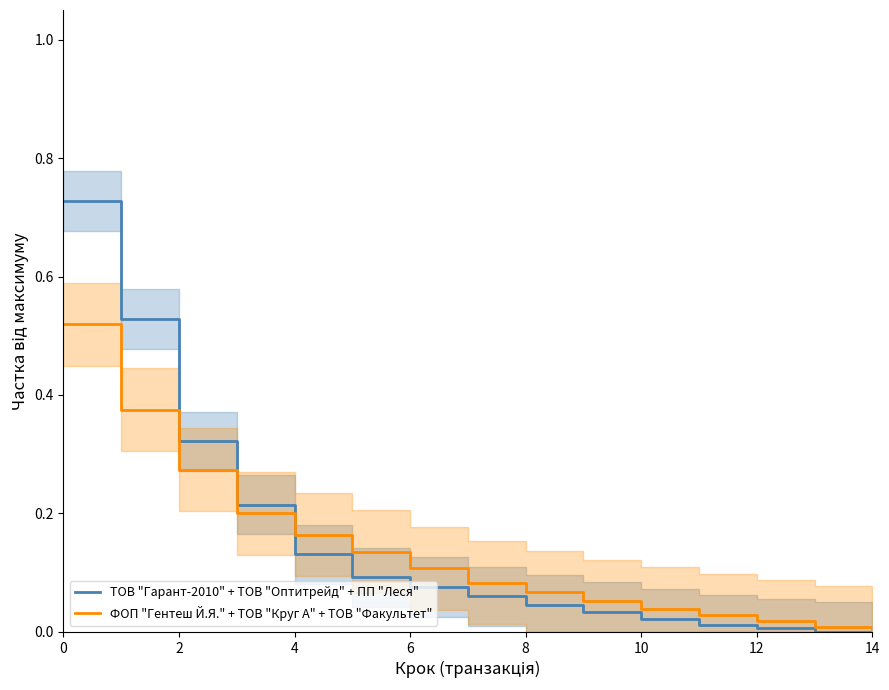

After their last crossing, which series has the higher values: ФОП "Гентеш Й.Я." + ТОВ "Круг А" + ТОВ "Факультет" or ТОВ "Гарант-2010" + ТОВ "Оптитрейд" + ПП "Леся"?

ФОП "Гентеш Й.Я." + ТОВ "Круг А" + ТОВ "Факультет"